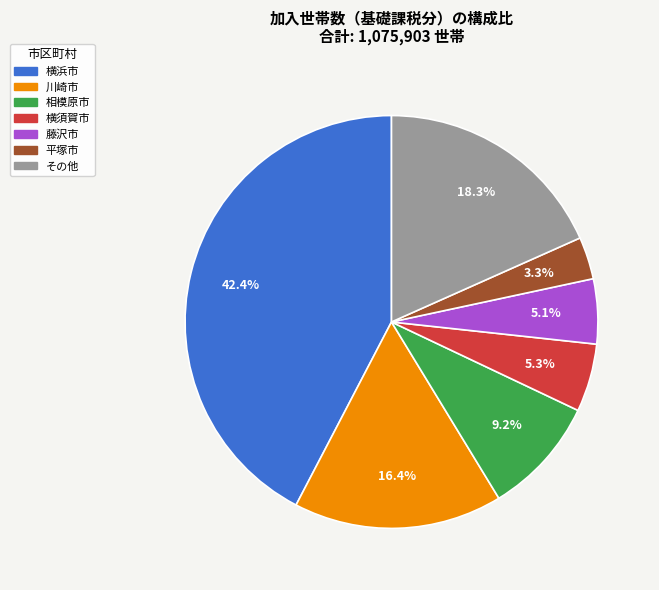

Is there a majority slice in this chart?

No